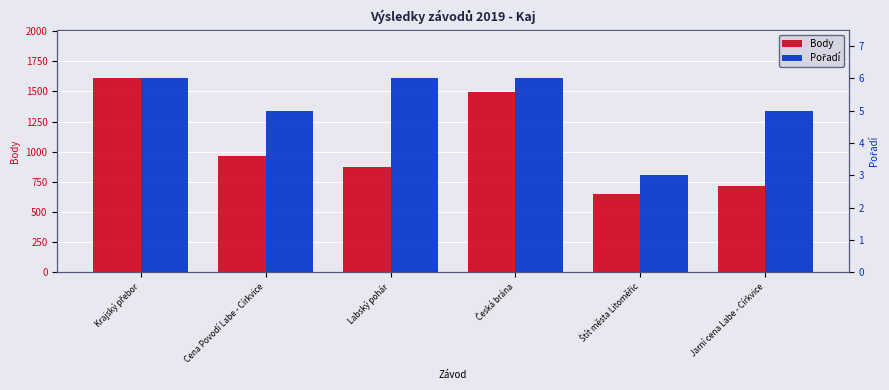

Reading left to right, what are all the values shown in this chart?

Body: Krajský přebor=1608	Cena Povodí Labe - Církvice=962	Labský pohár=874	Česká brána=1497	Štít města Litoměřic=646	Jarní cena Labe - Církvice=713
Pořadí: Krajský přebor=6	Cena Povodí Labe - Církvice=5	Labský pohár=6	Česká brána=6	Štít města Litoměřic=3	Jarní cena Labe - Církvice=5